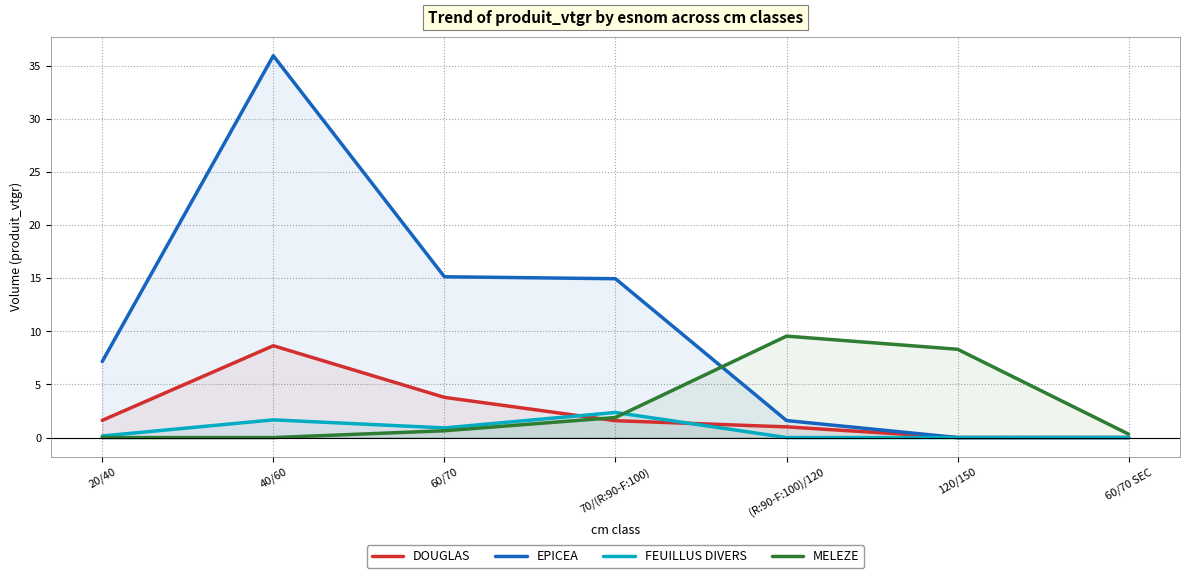

What is the value of the EPICEA point at the 1st from the left?

7.2